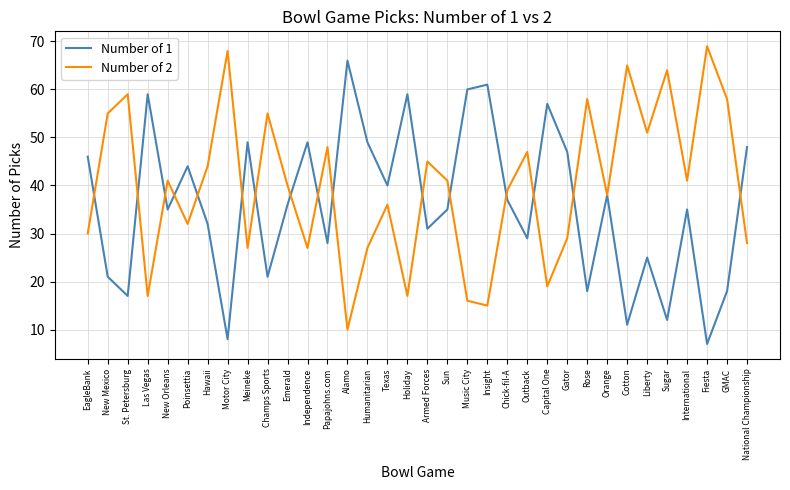

At which category does Number of 1 reach its first local peak?

Las Vegas